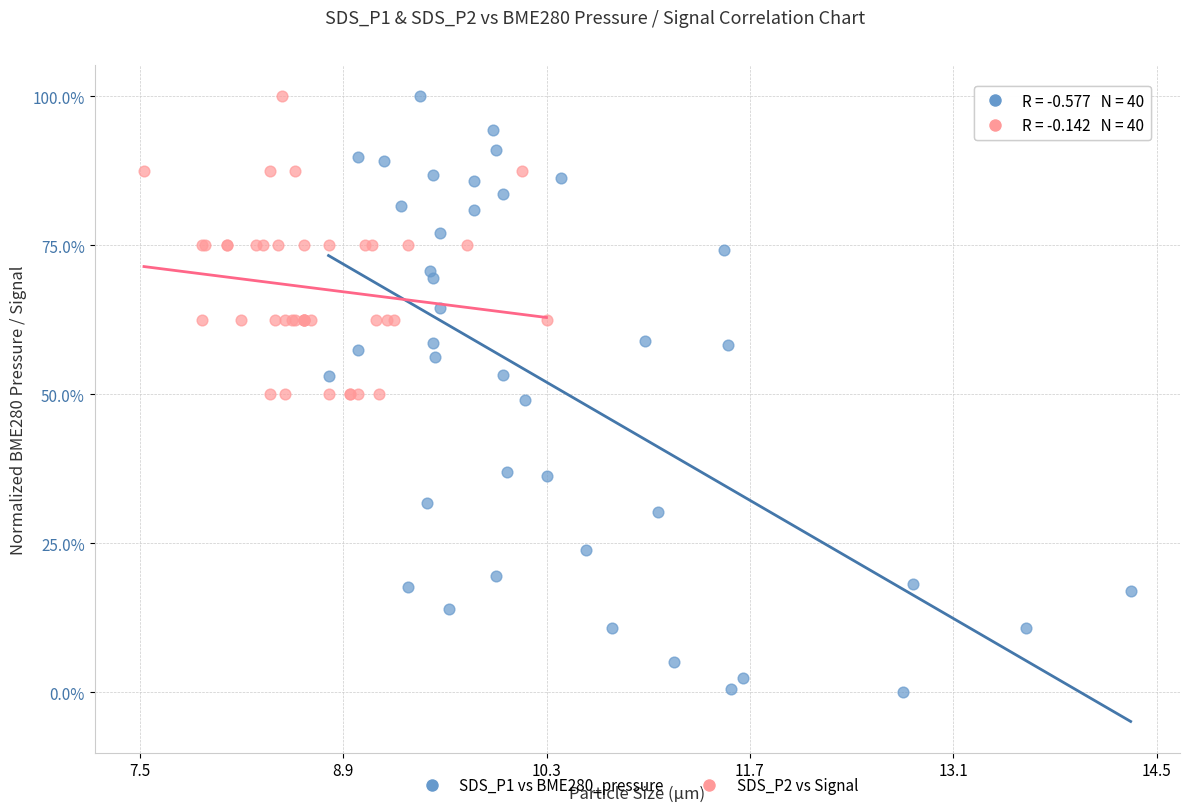

Which series contains the lowest Y value?

SDS_P1 vs BME280_pressure